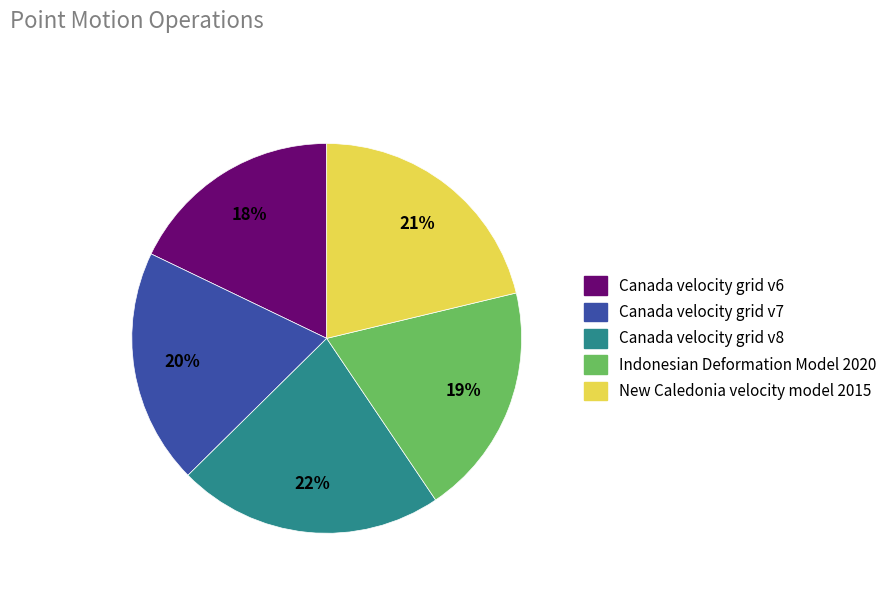

Which slice is the smallest?

Canada velocity grid v6